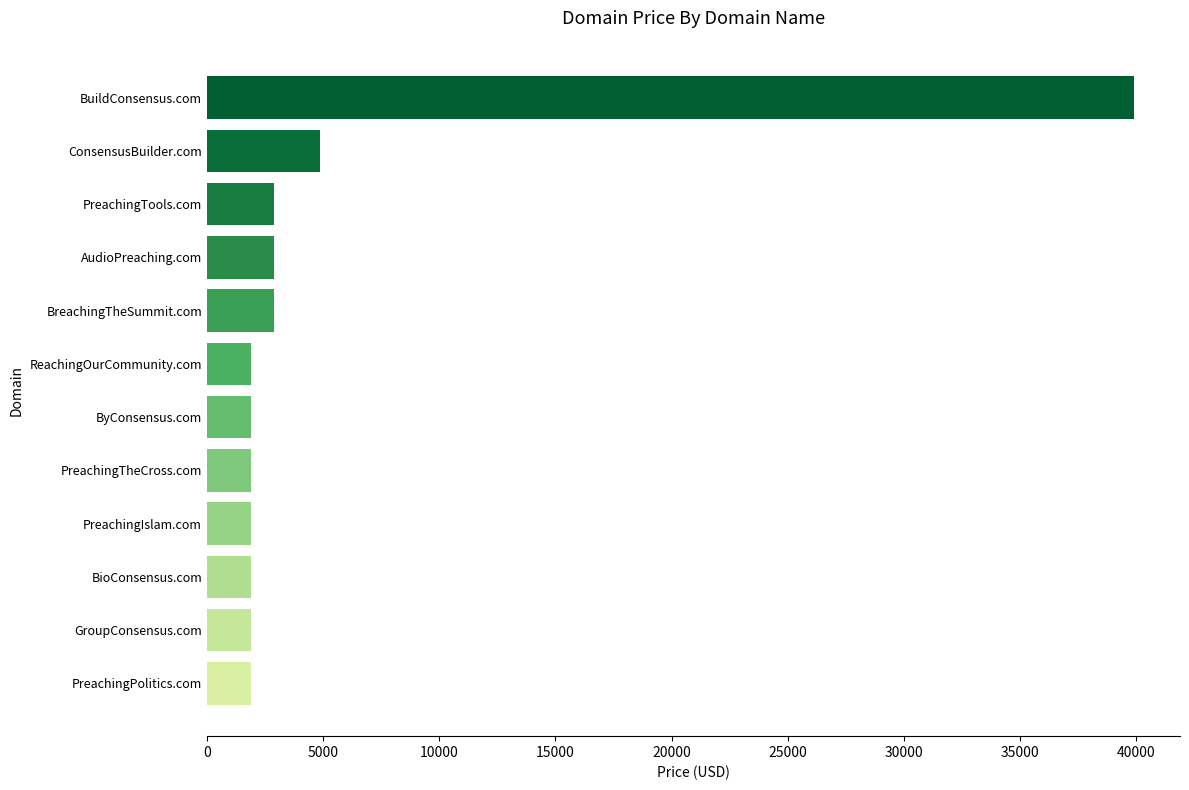

Between PreachingTools.com and BuildConsensus.com, which is larger?

BuildConsensus.com